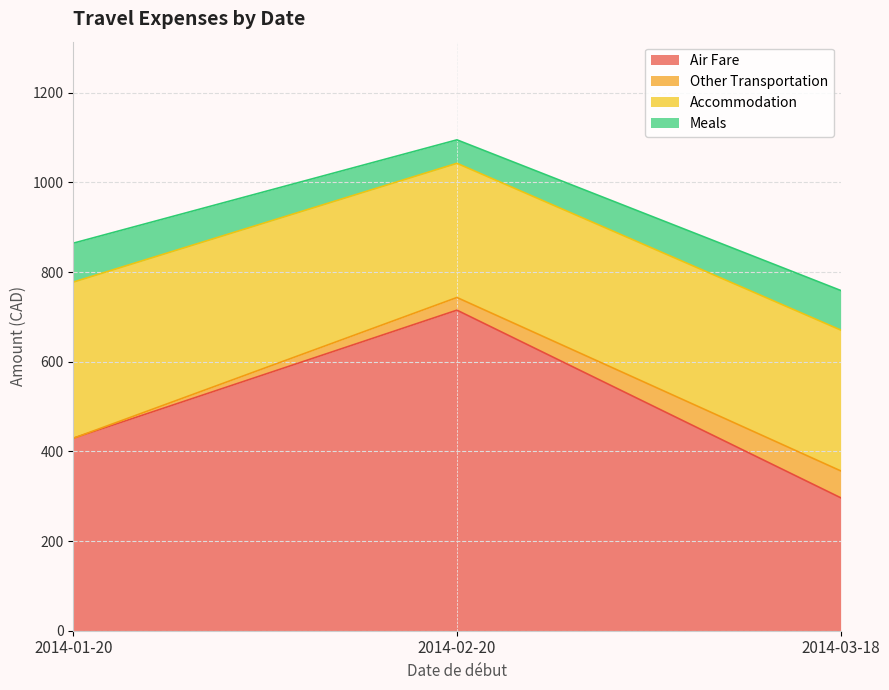

At which label does Air Fare reach its minimum?

2014-03-18